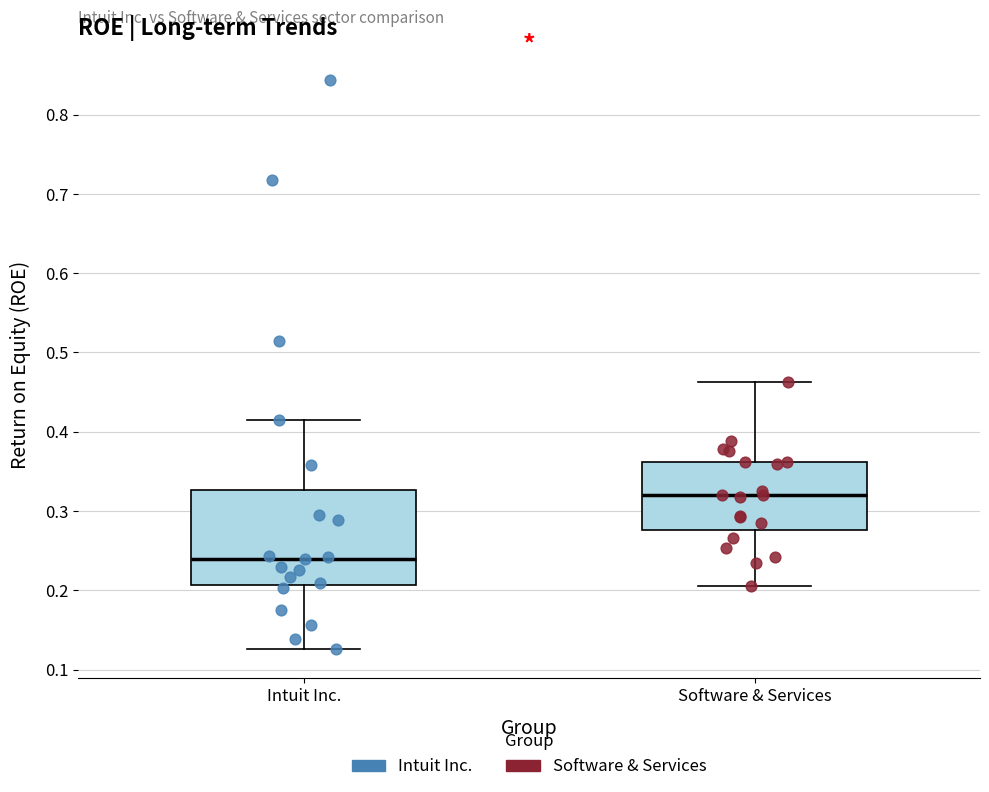

Reading left to right, read every box against the y-axis: the position of its median line, the range the box covers, and the ends of its whiskers. The values are not printed on the chart, so give them approximately, as read against the axis.

Intuit Inc.: median 0.24, box 0.21 to 0.33, whiskers 0.13 to 0.42
Software & Services: median 0.32, box 0.28 to 0.36, whiskers 0.21 to 0.46